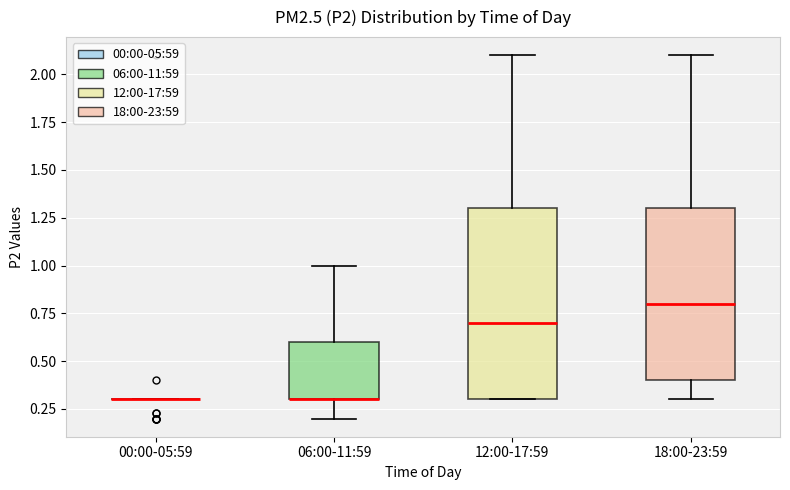

Where is the upper edge of the box for 18:00-23:59 on the y-axis? The values are not printed on the chart, so give them approximately, as read against the axis.

1.3